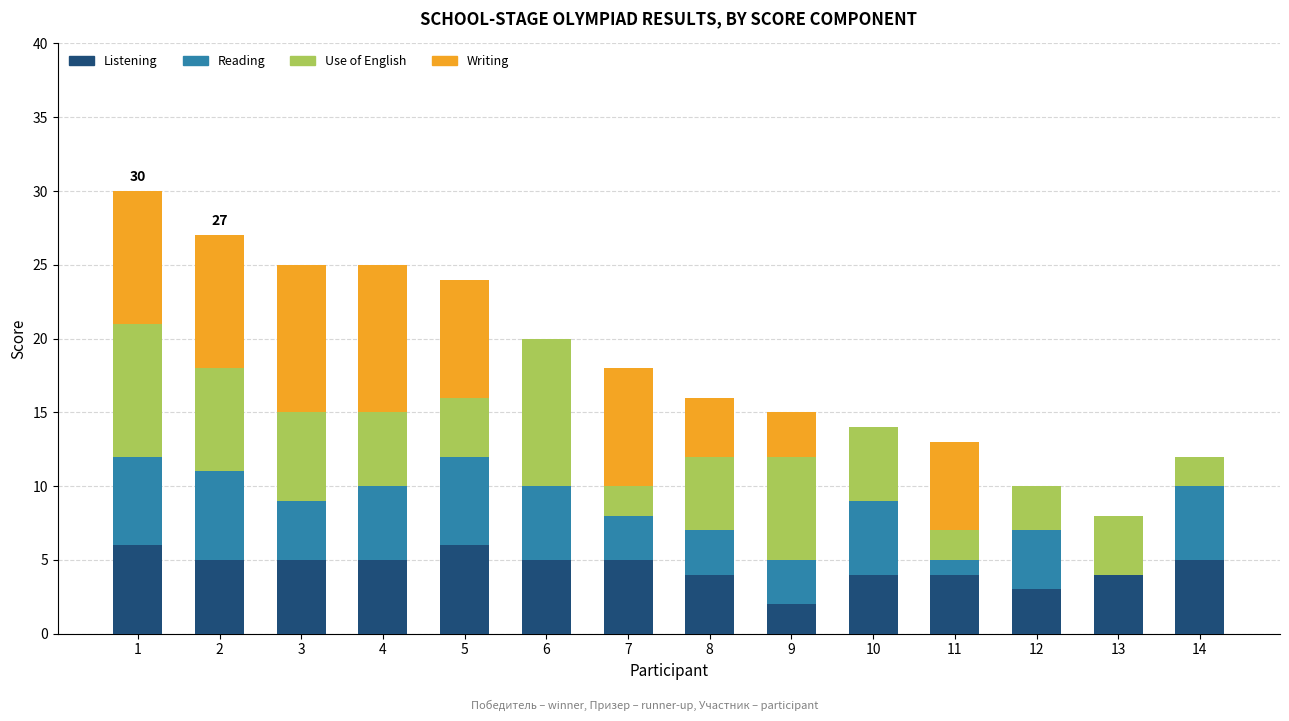

What are all the series names shown in the legend?

Listening, Reading, Use of English, Writing